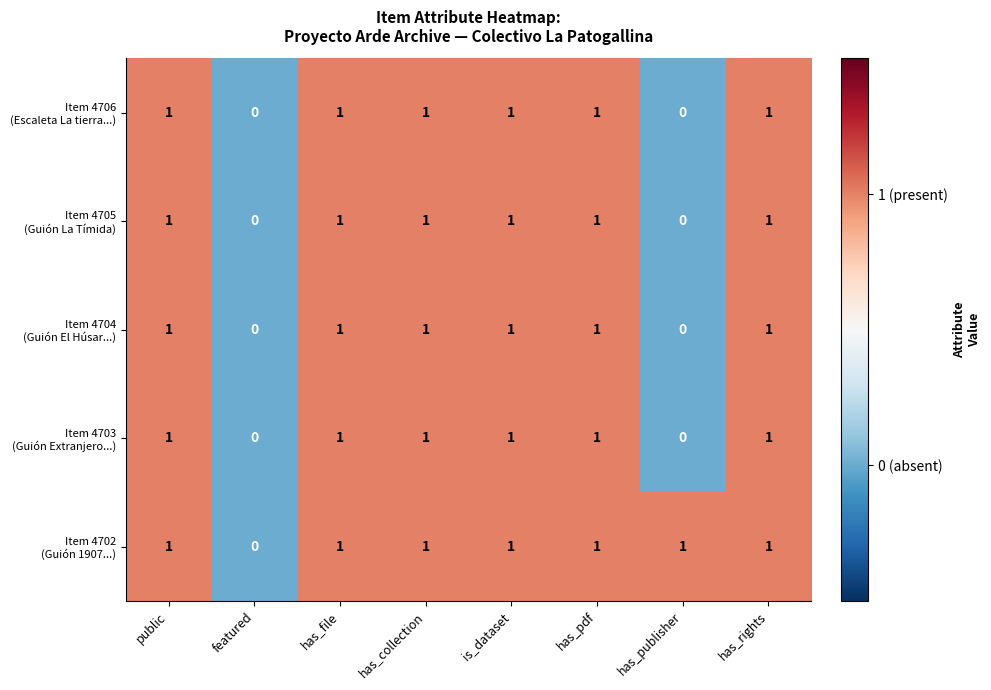

What is the total value across all series at has_file?

5